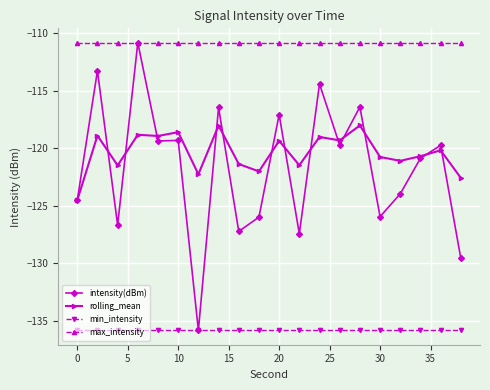

Which series has the widest spread of values?

intensity(dBm)